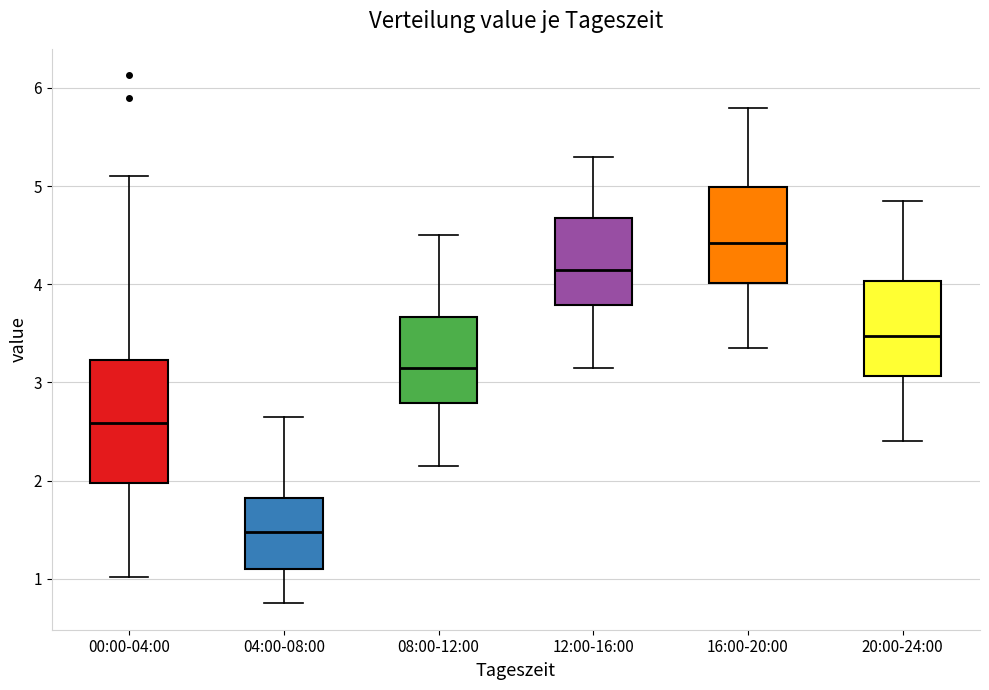

Which box is the tallest, from its lower edge to its upper edge?

00:00-04:00